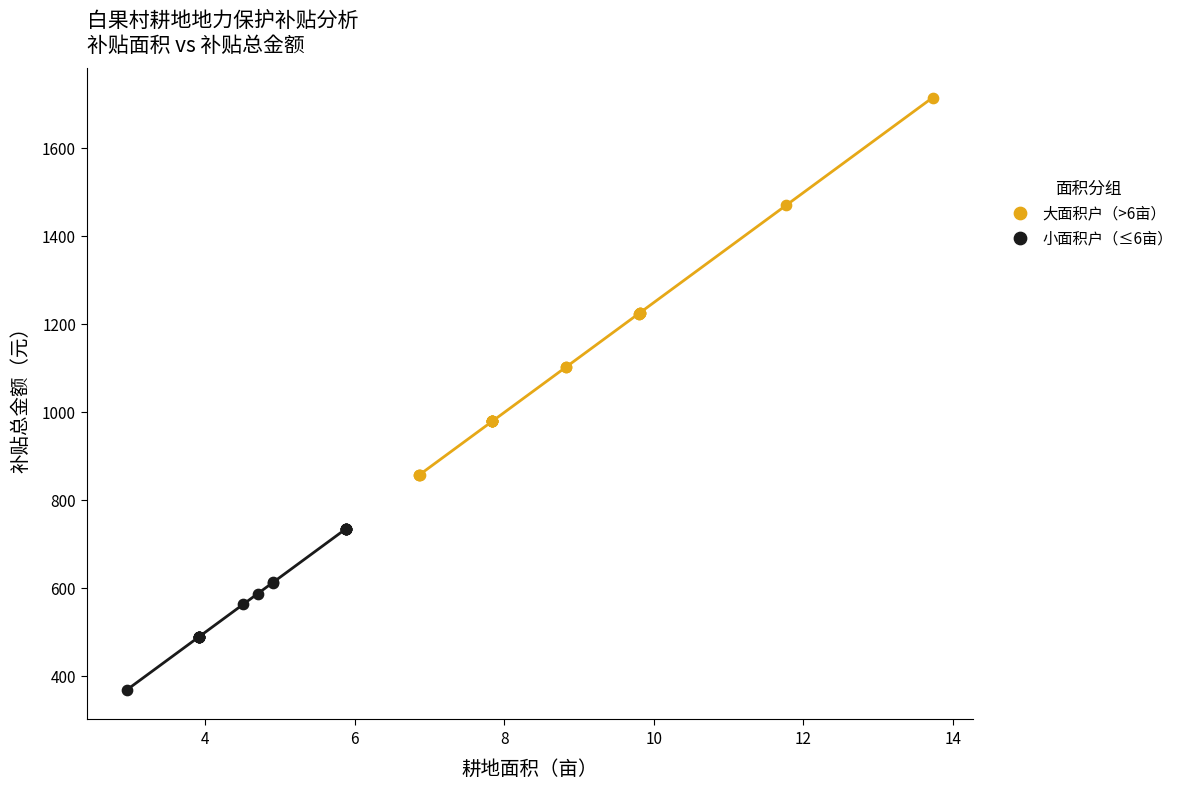

Which series has the largest Y range (max minus min)?

大面积户（>6亩）